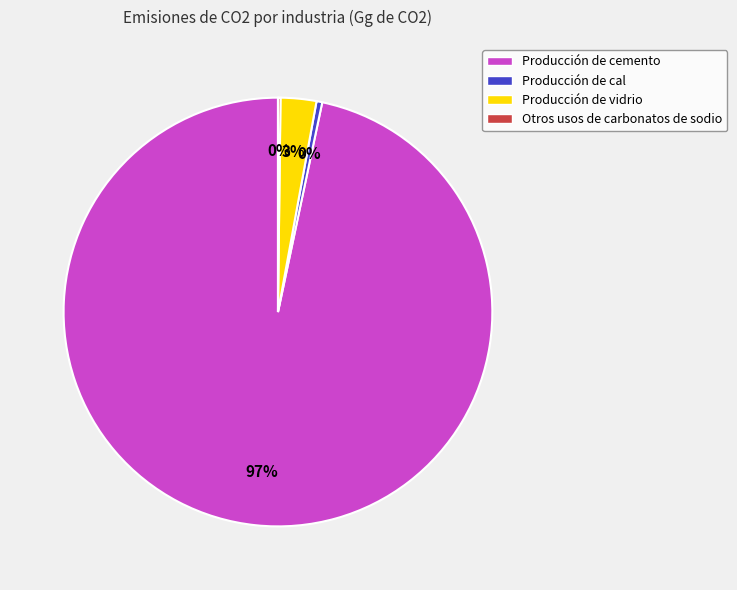

Does any single category account for the majority?

Yes